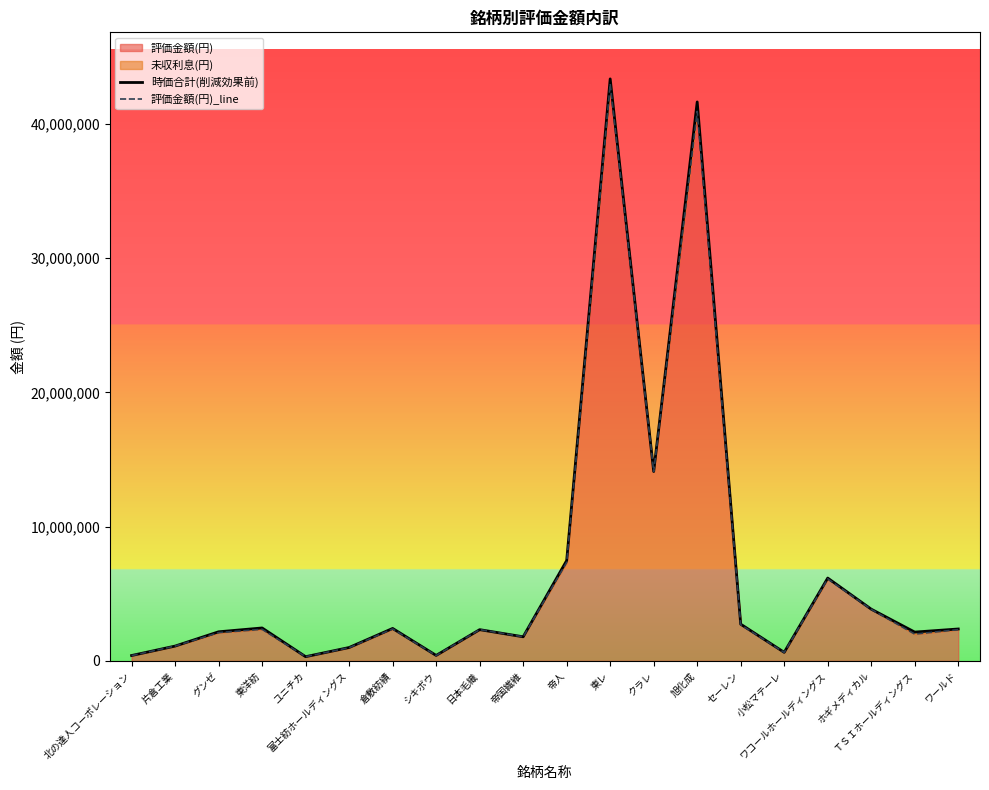

True or false: 評価金額(円)_line and 時価合計(削減効果前) cross at least once.

False